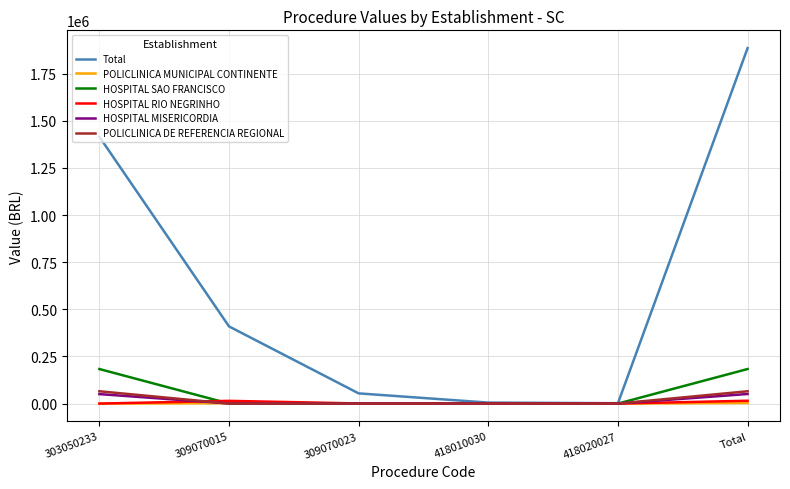

What is the difference between the maximum and minimum values in the HOSPITAL SAO FRANCISCO series?

183165.8